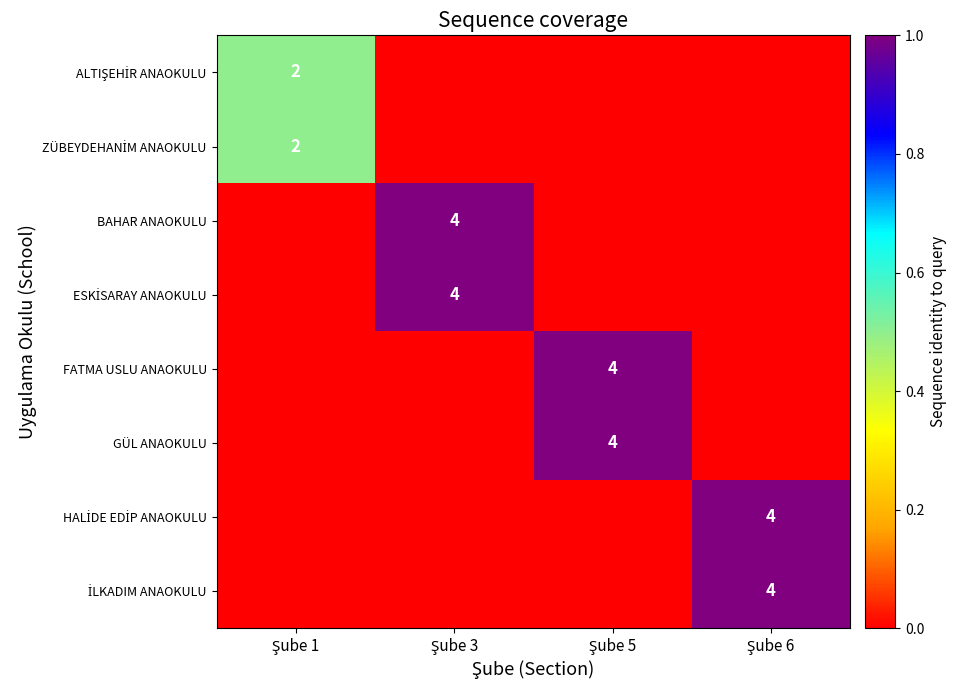

What is the maximum value shown in the chart?

1.0